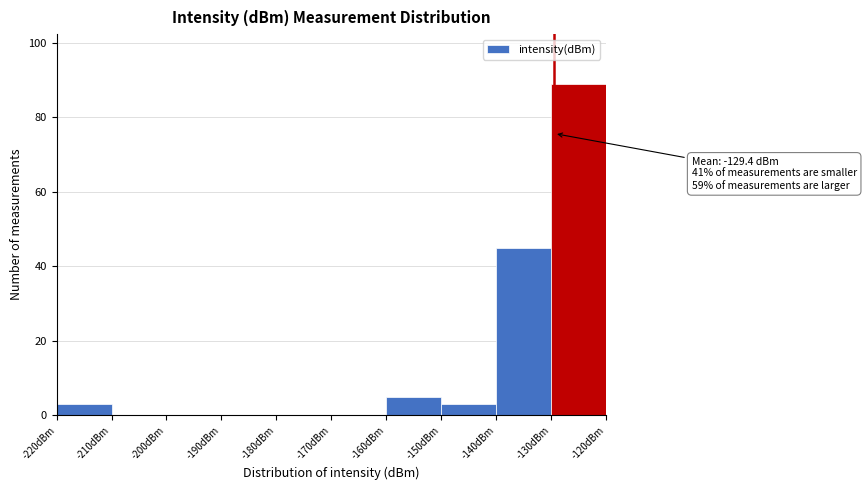

Over which range of the x-axis is the bar tallest?

-130 to -120